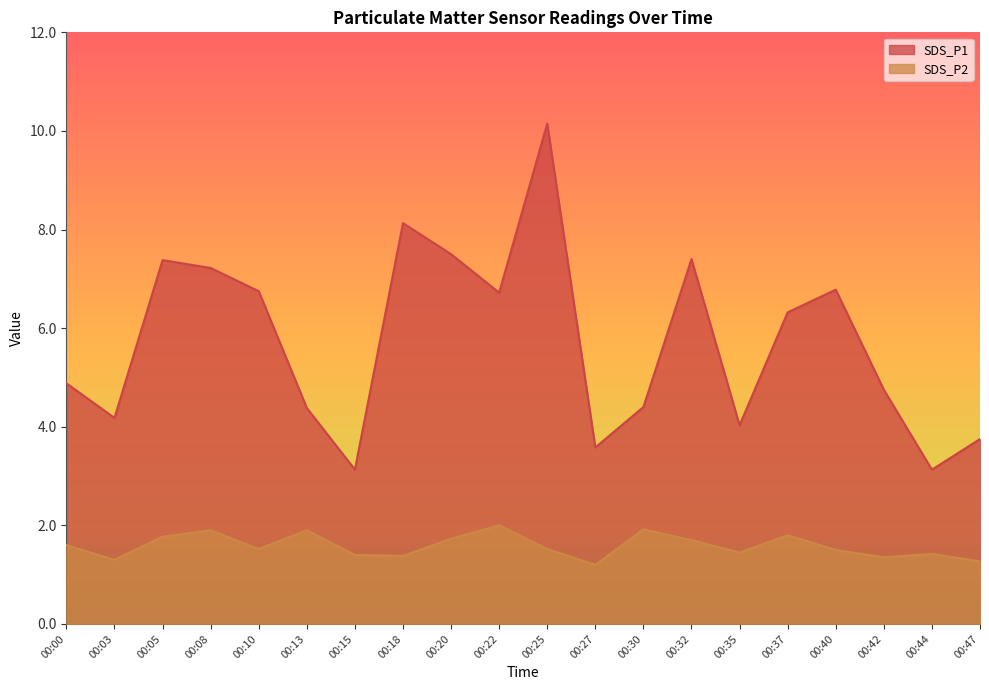

What is the total value across all series at 00:00?

6.5